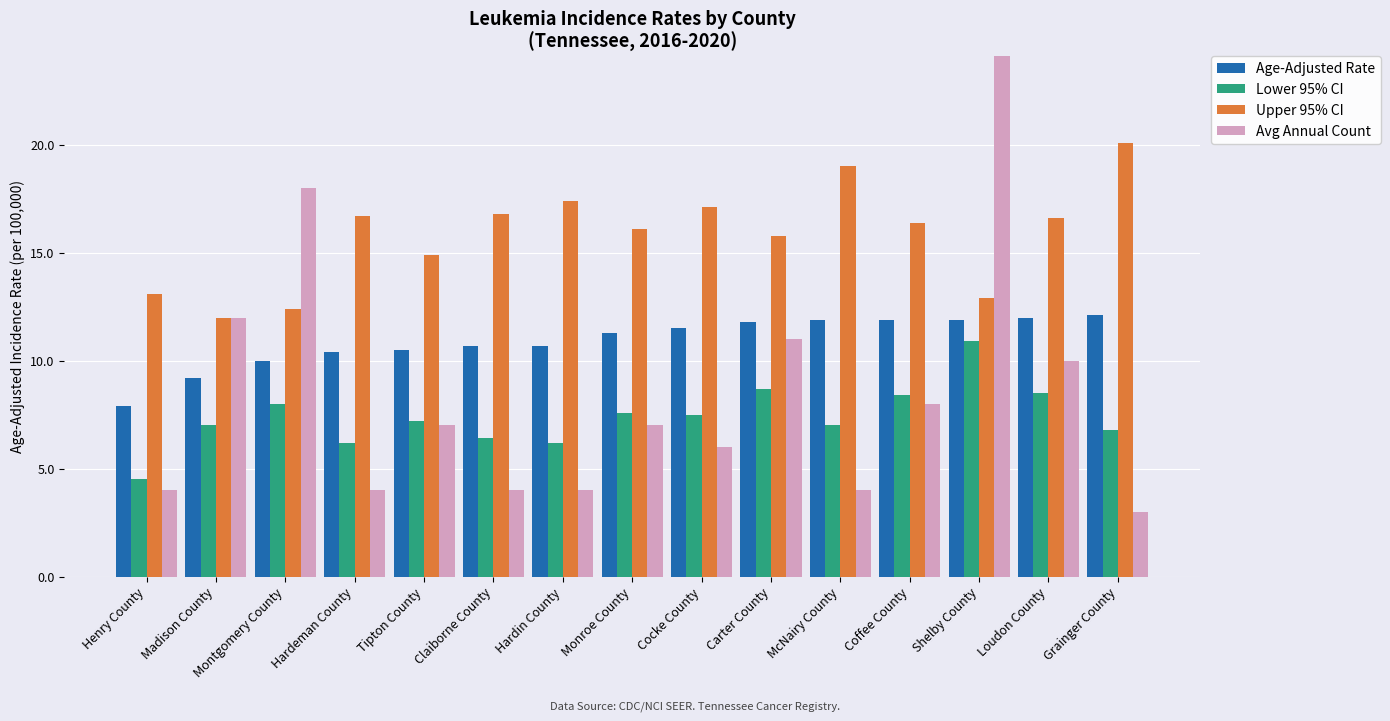

What is the total value across all series at Carter County?

47.3